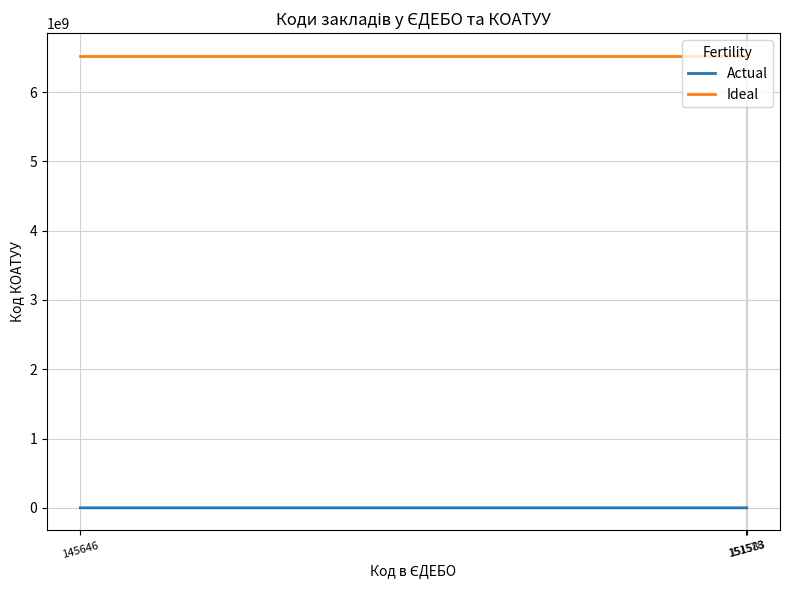

Which series has the largest total across all categories?

Ideal